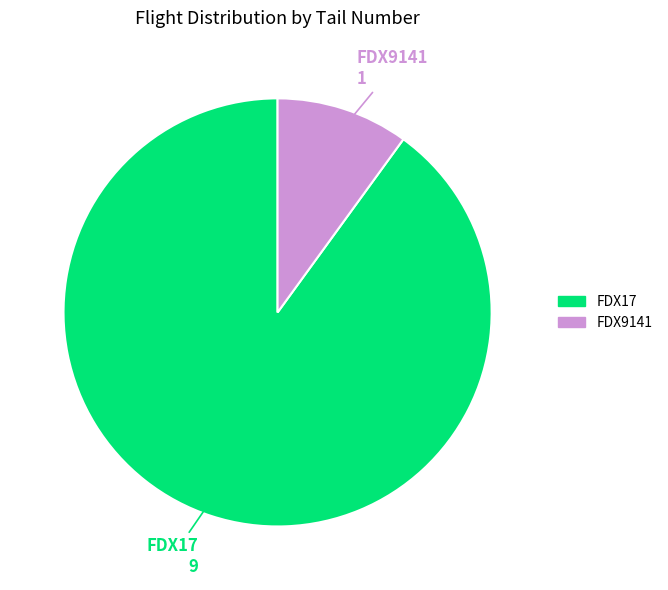

How many segments does this pie chart have?

2